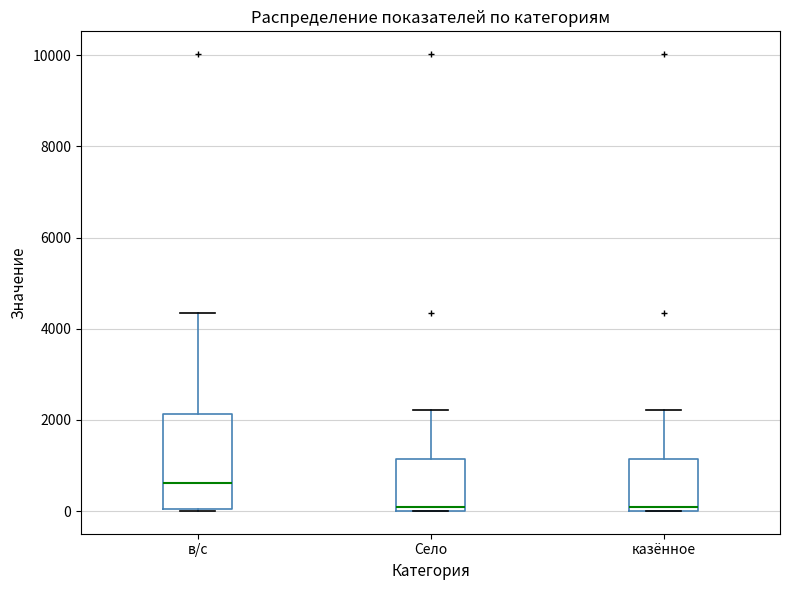

Comparing the boxes themselves (not the whiskers), which one is the tallest?

в/с